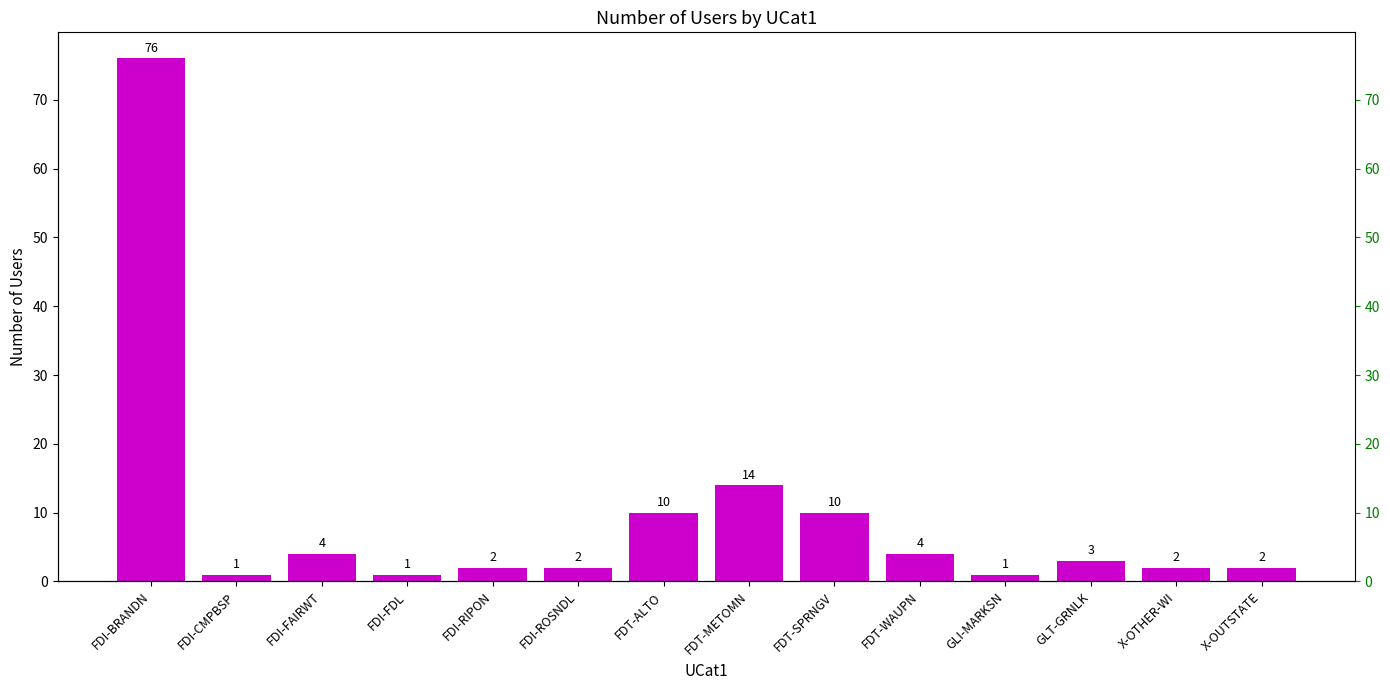

Is it true that the value at X-OUTSTATE is 2?

True